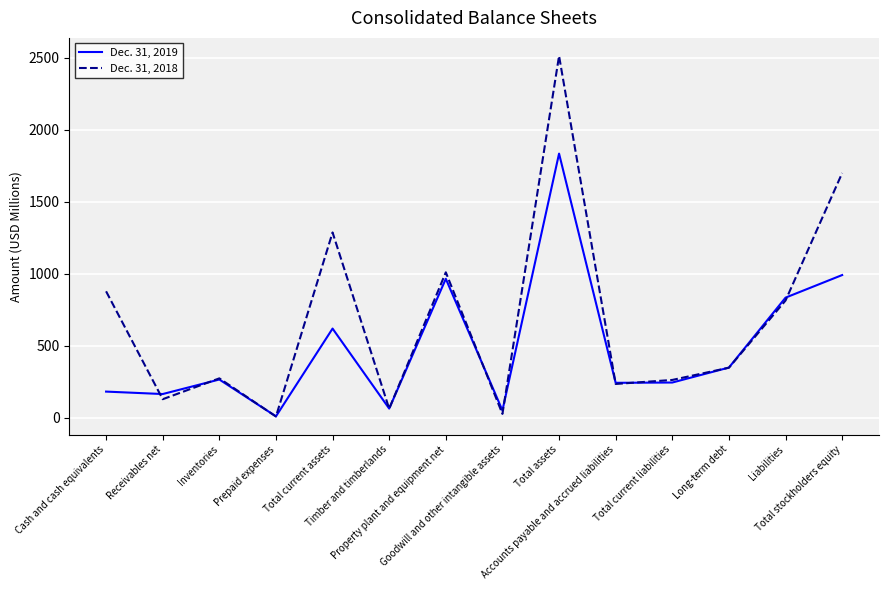

List the series in order of their overall mean, highest first.

Dec. 31, 2018, Dec. 31, 2019